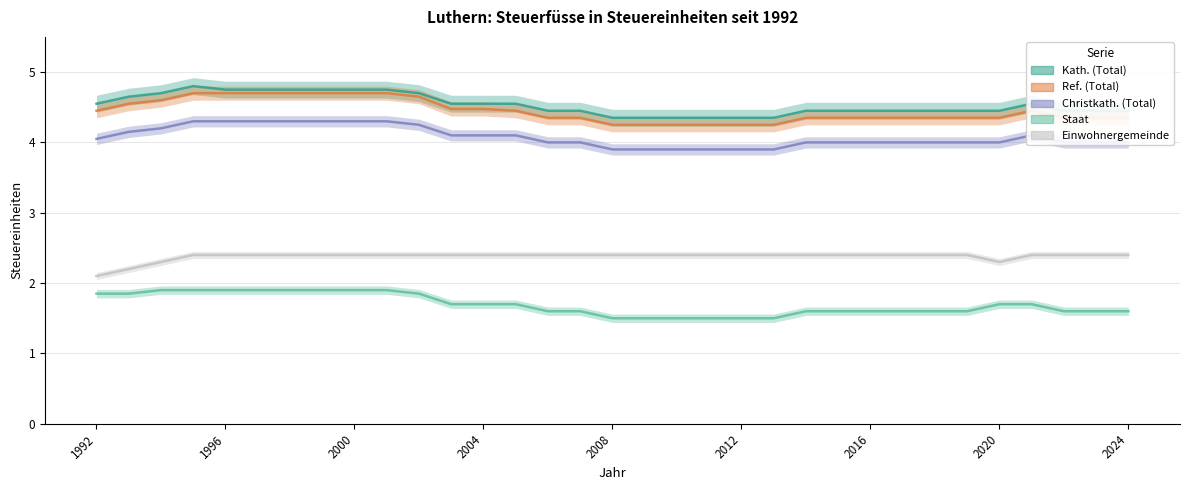

At 2016, list the series in order from smallest to largest.

Staat, Einwohnergemeinde, Christkath. (Total), Ref. (Total), Kath. (Total)